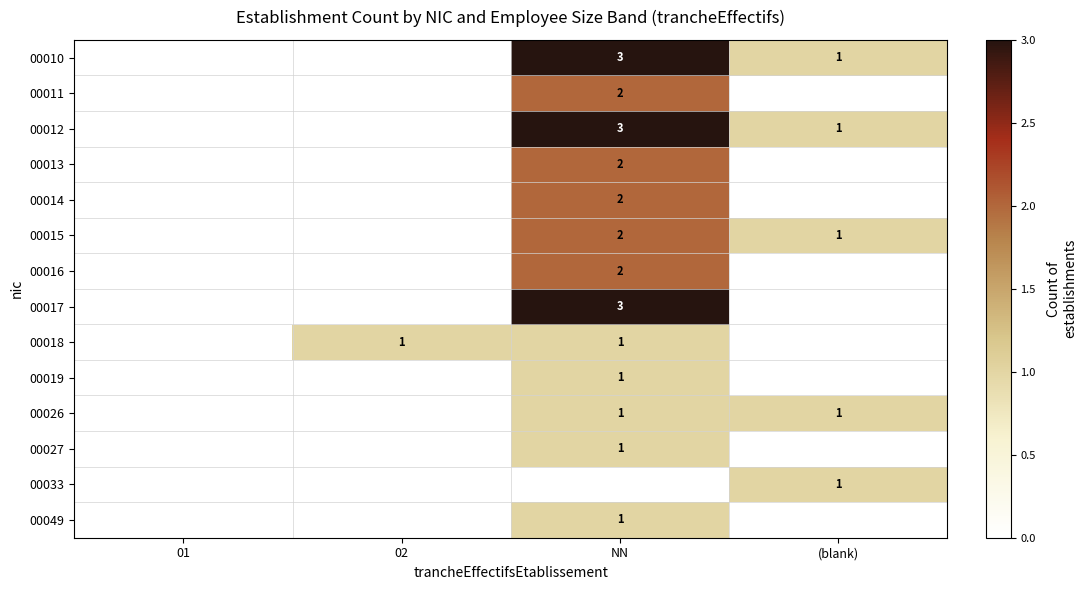

Is it true that 00011 equals 2 at NN?

True